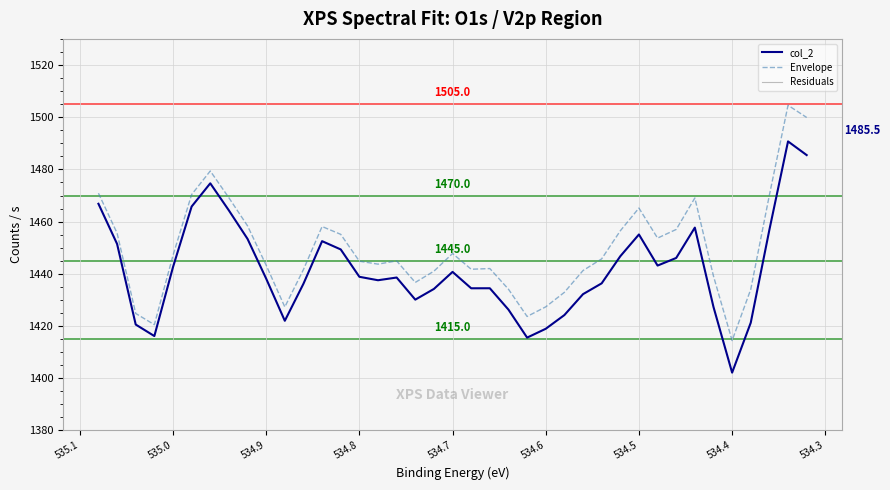

Read the Residuals value at 535.0.

1372.6